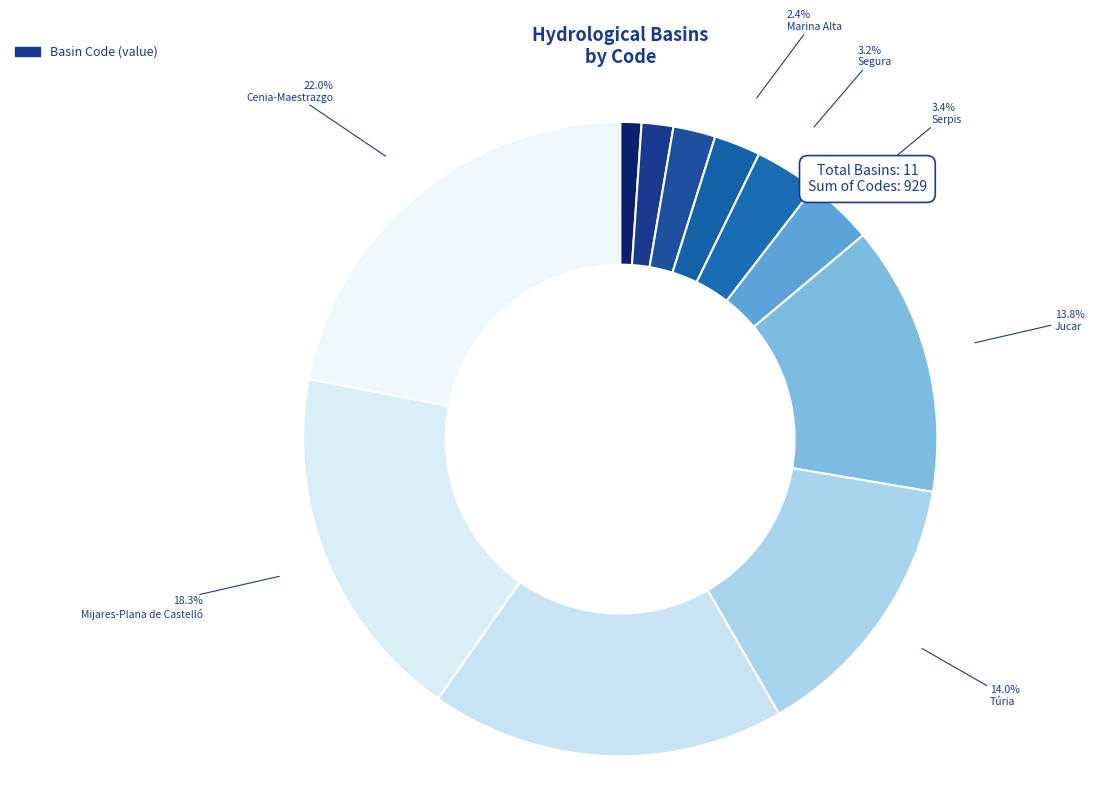

Count the number of slices in the pie.

11